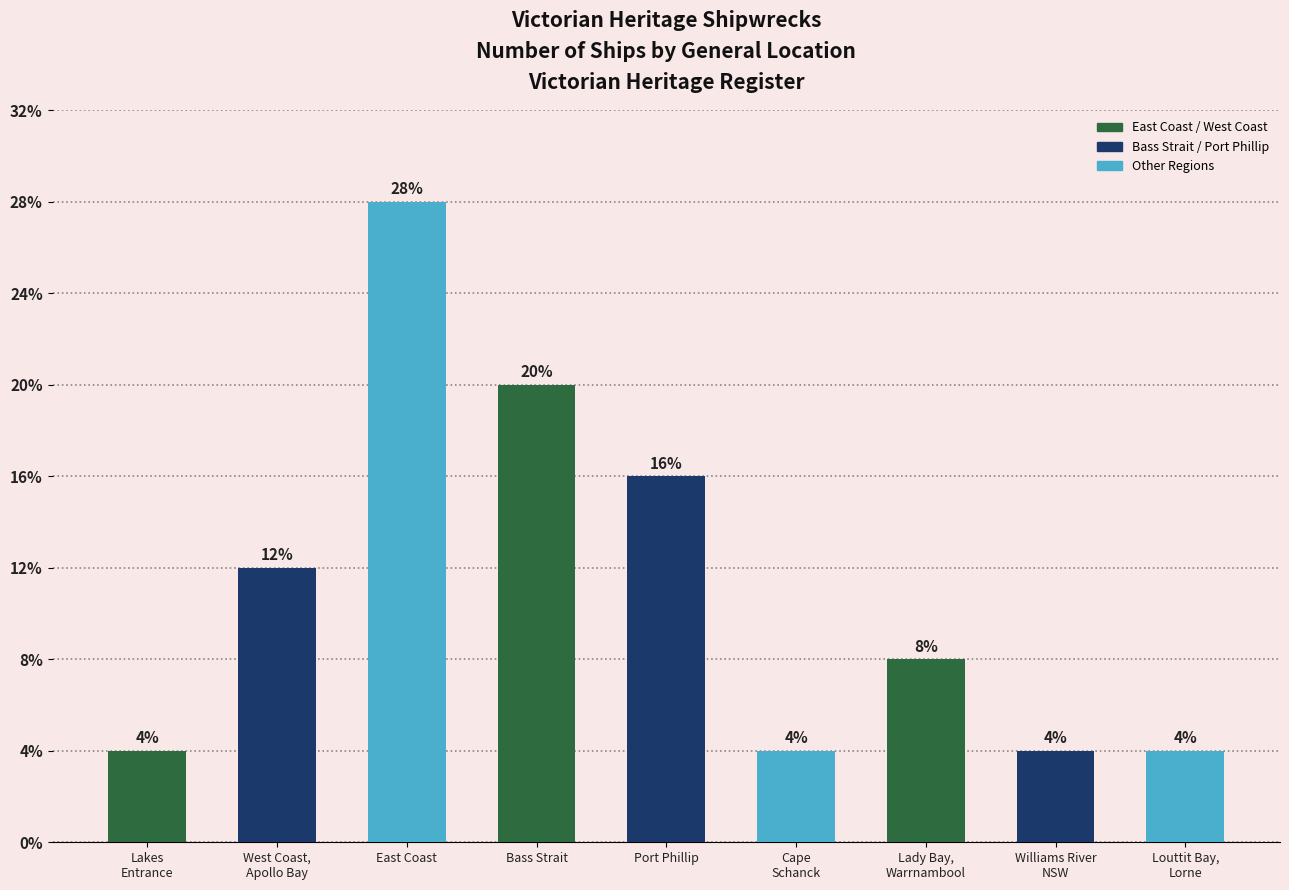

Are the bars horizontal?

No